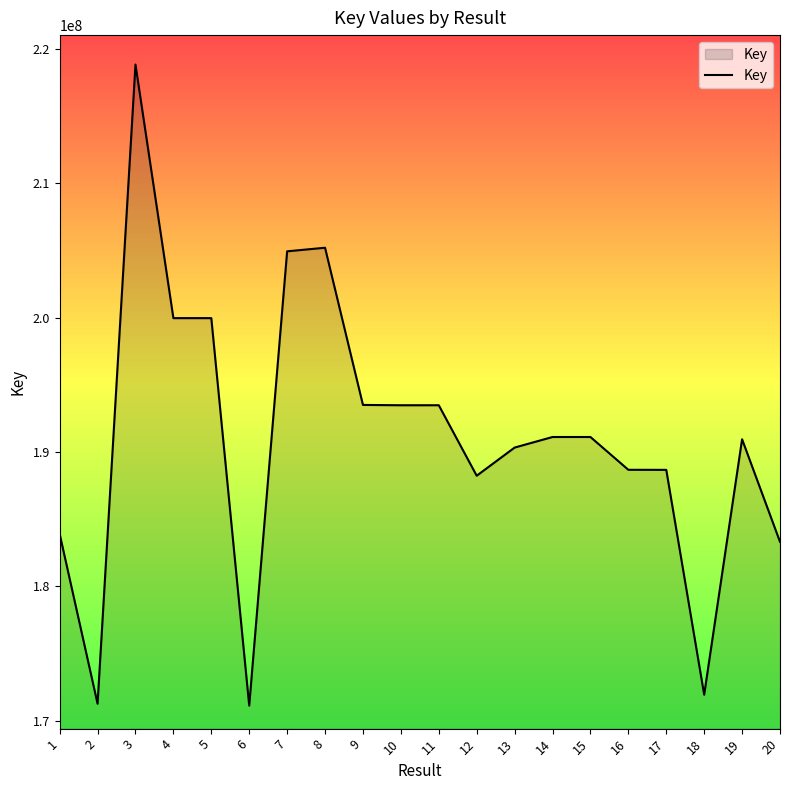

What is the smallest value displayed?

171140921